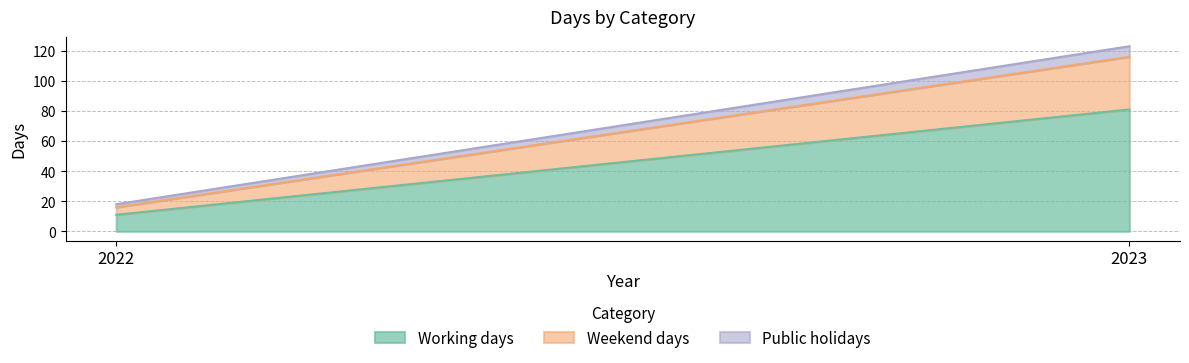

Rank the categories by Weekend days value from highest to lowest.

2023, 2022